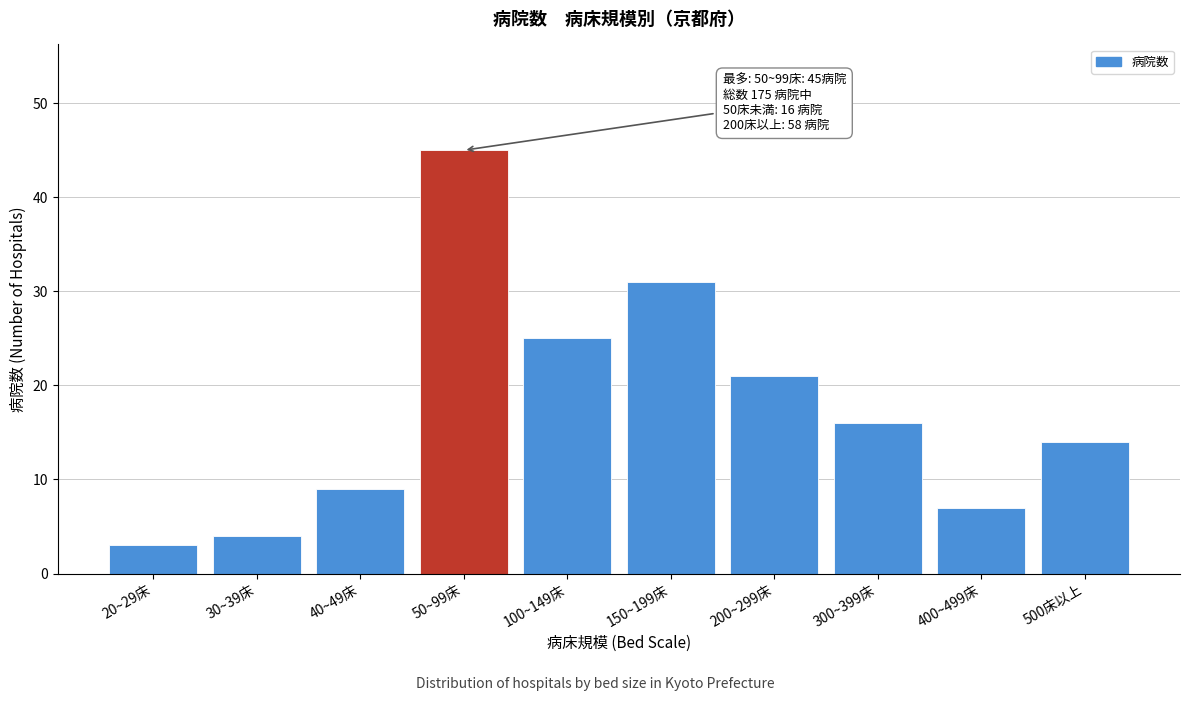

Reading left to right, transcribe all the data shown in this chart.

3	4	9	45	25	31	21	16	7	14